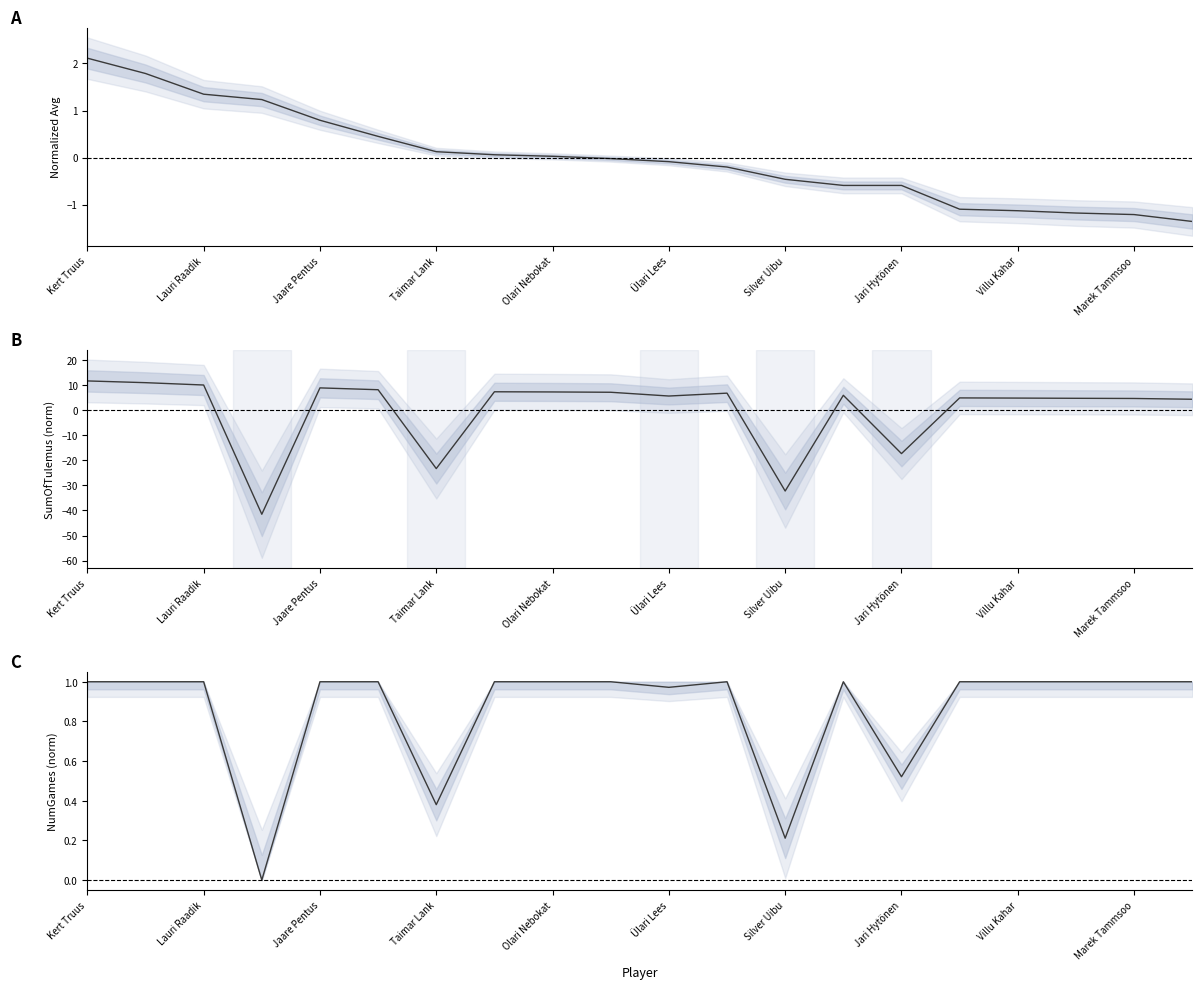

True or false: Kesk (normalized) and SumOfNumGames (norm) cross at least once.

True